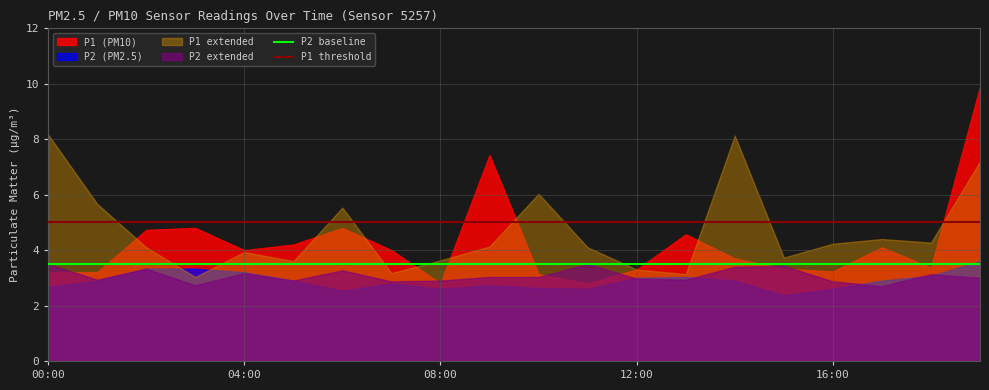

What is the label of the 13th point from the right?

7